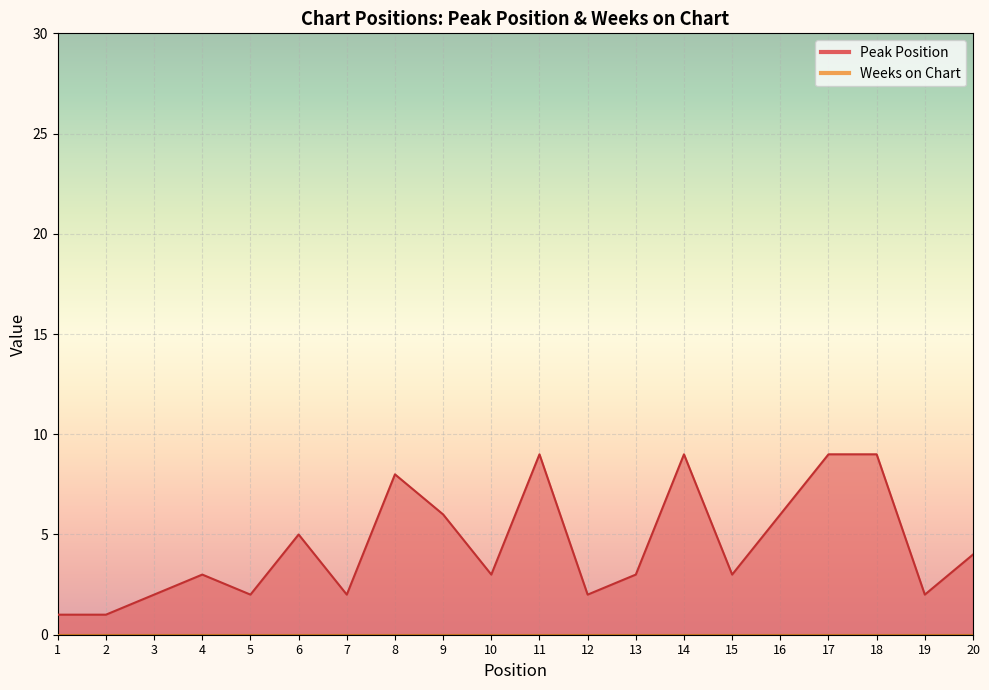

Approximately how many times larger is the value at 9 compared to 15?

2.0